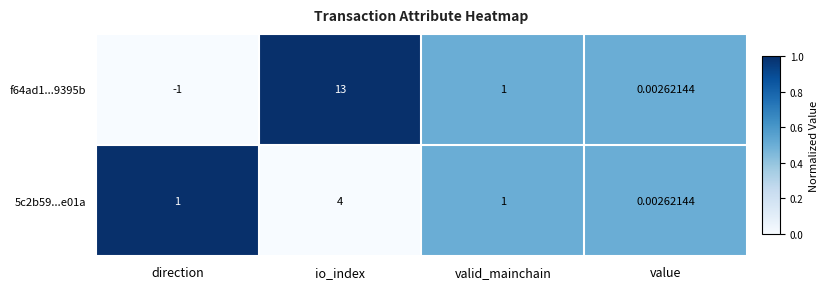

Which series has the largest total across all categories?

f64ad1...9395b